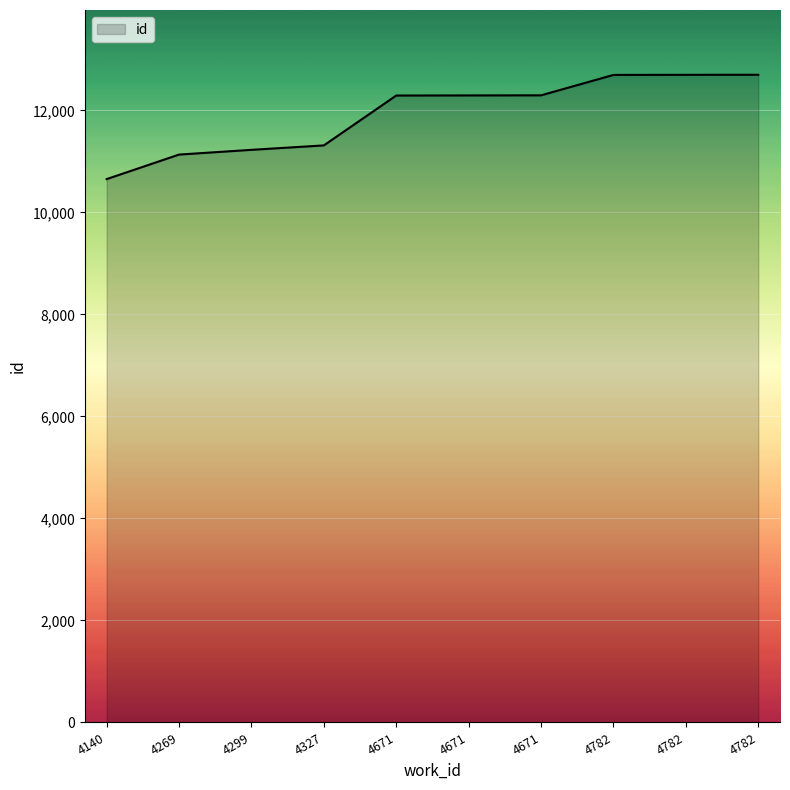

List the labels in order of value, smallest first.

4140, 4269, 4299, 4327, 4671, 4671, 4671, 4782, 4782, 4782